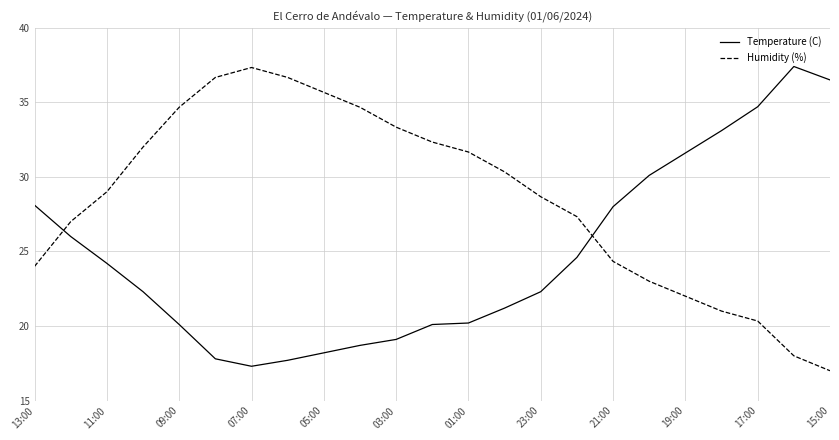

What is the minimum value shown in the chart?

17.0